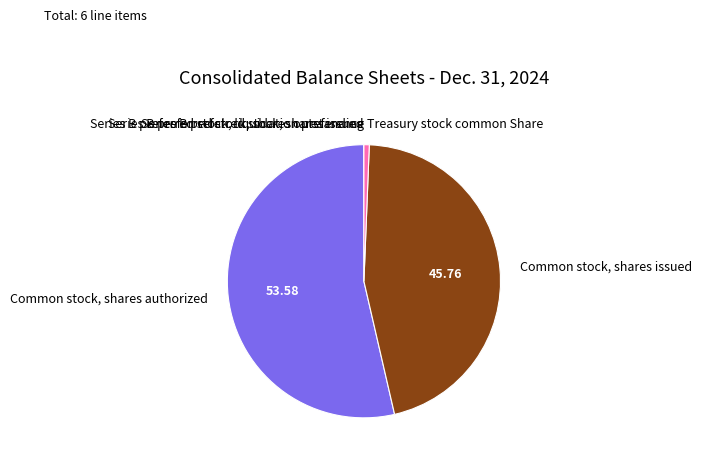

Does Treasury stock common Share represent more than half of the total?

No